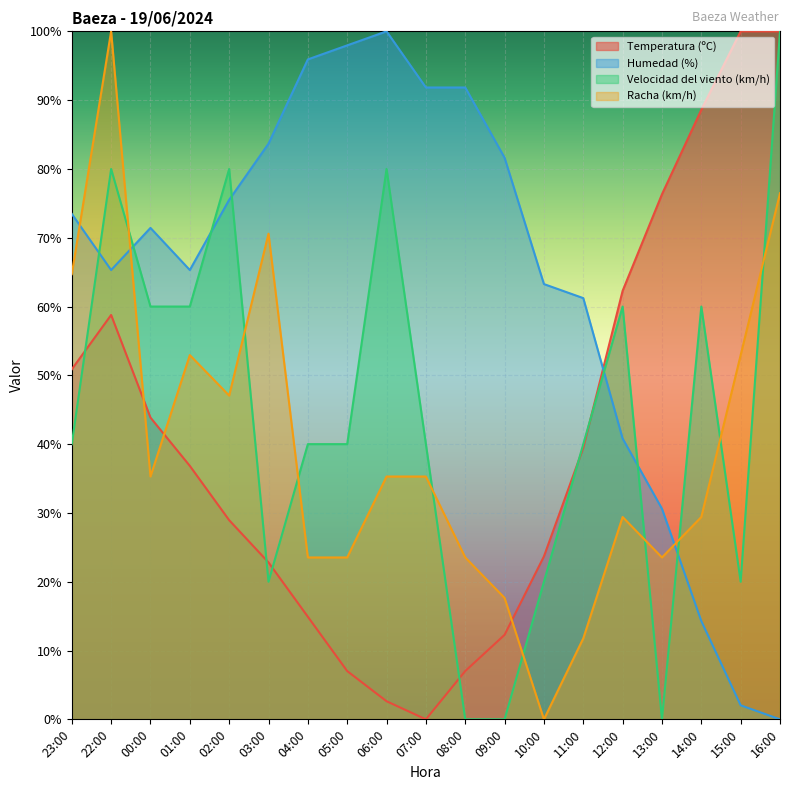

At 07:00, list the series in order from smallest to largest.

Temperatura (ºC), Racha (km/h), Velocidad del viento (km/h), Humedad (%)